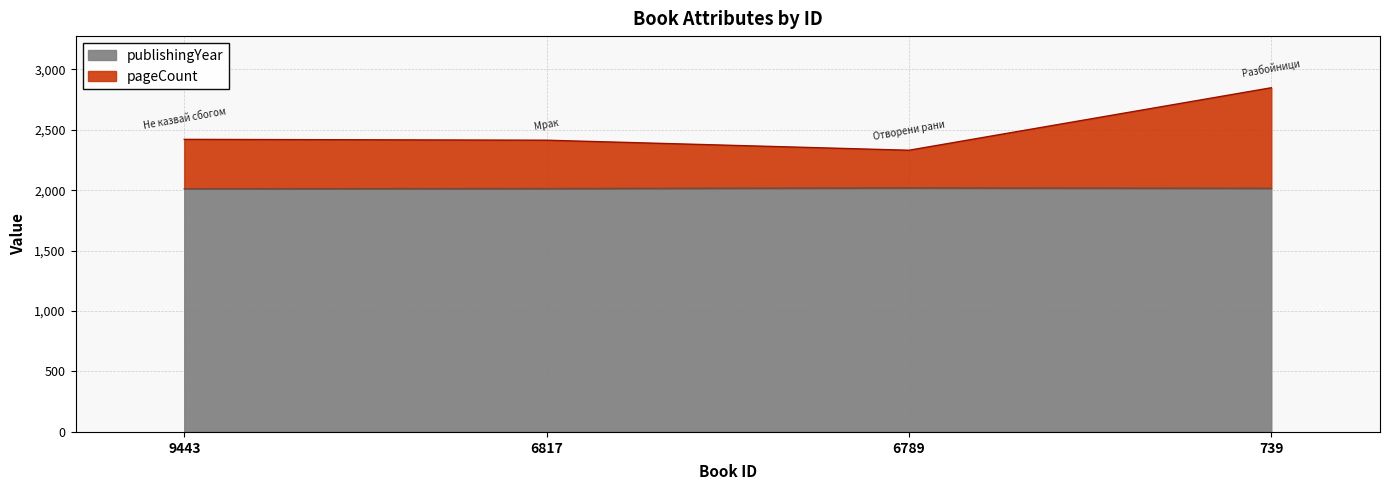

What is the sum of the publishingYear values at 6789 and 6817?

4031